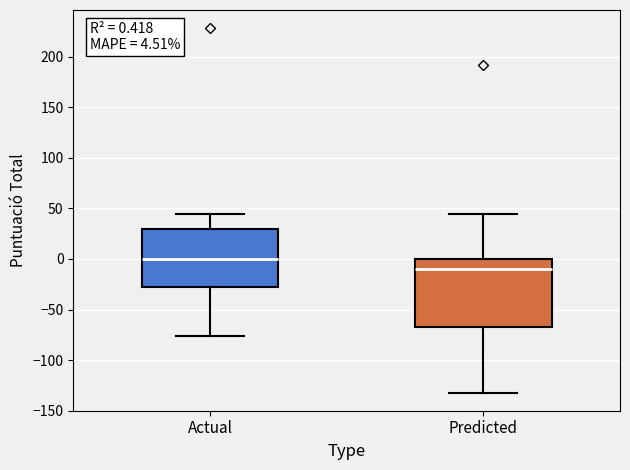

Which box is the tallest, from its lower edge to its upper edge?

Predicted